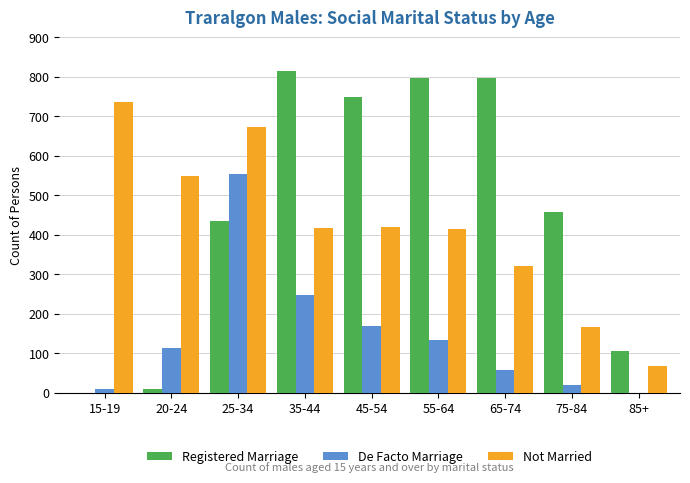

True or false: De Facto Marriage has a value of 89 at 35-44.

False